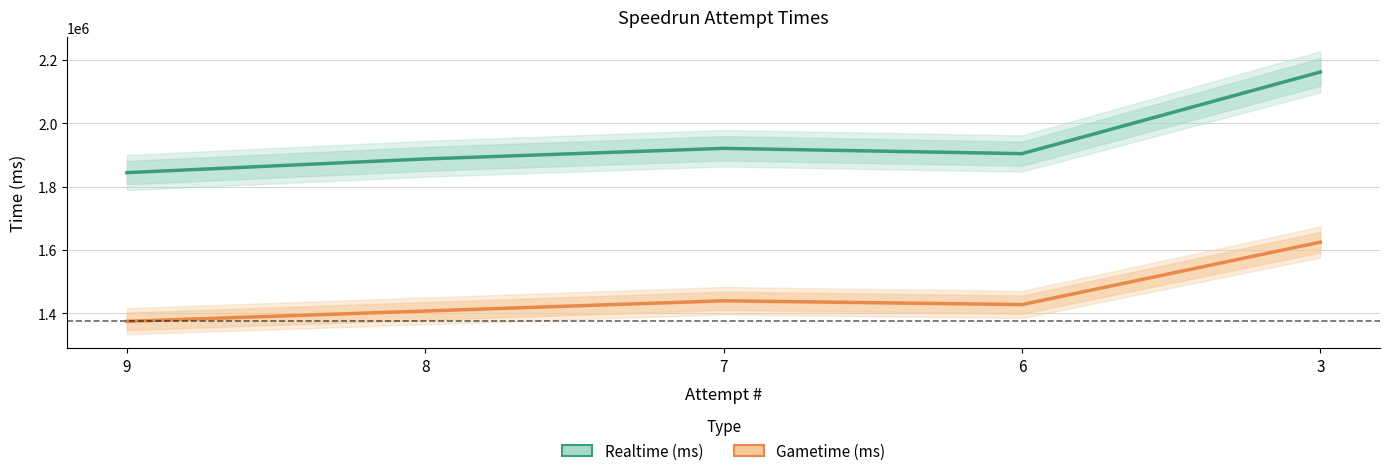

Reading right to left, extract all data points from this chart.

Realtime (ms): 2162092	1904377	1921056	1887670	1844375
Gametime (ms): 1624967	1427967	1439933	1407667	1375133